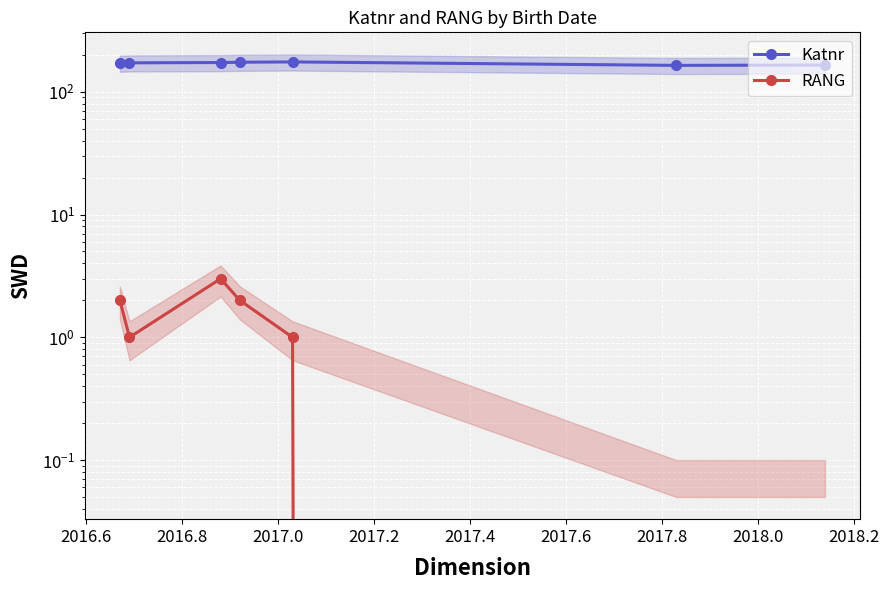

Which series has the largest total across all categories?

Katnr